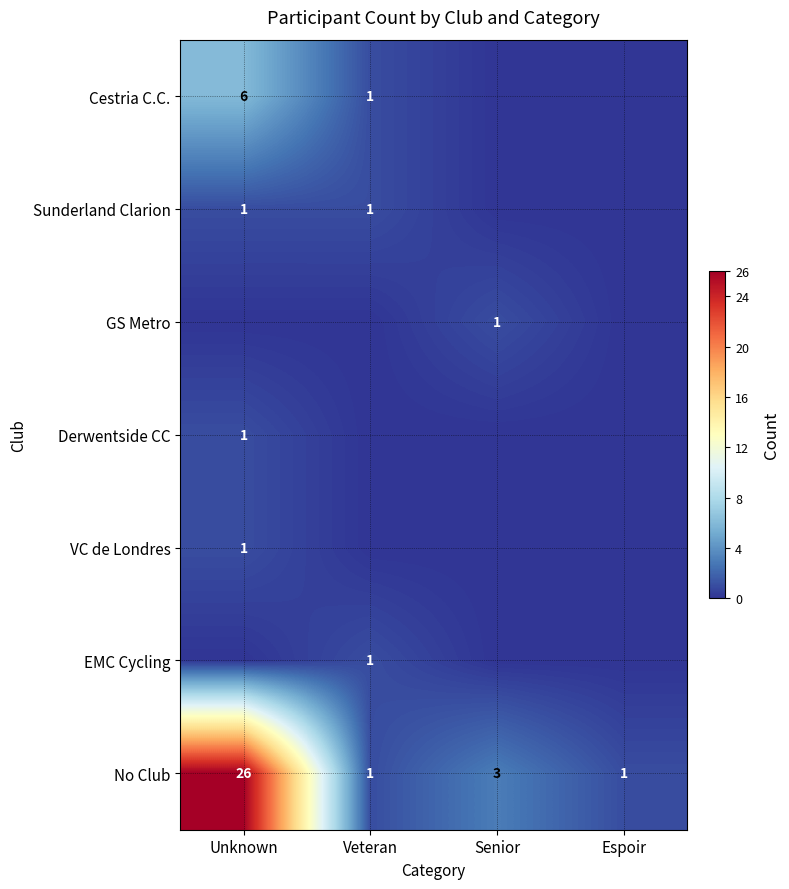

Is it true that VC de Londres equals 1 at Unknown?

True